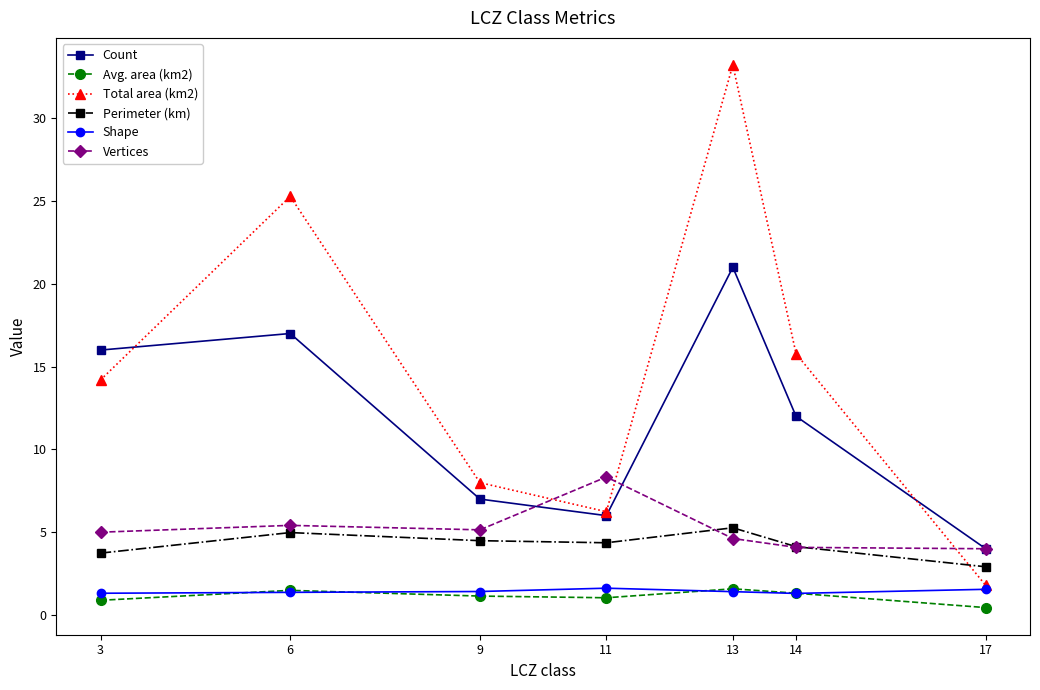

Is it true that Total area (km2) equals 25.3 at 6?

True